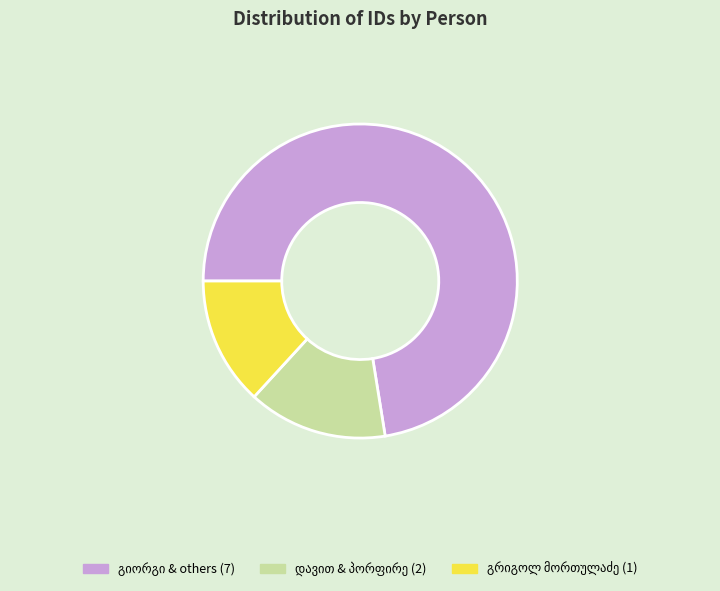

Does any single category account for the majority?

Yes